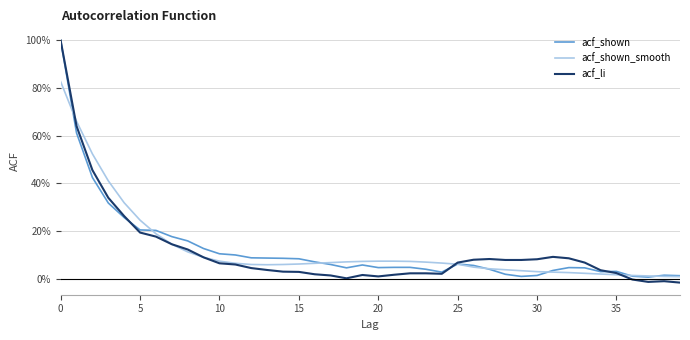

What is the greatest value displayed?

1.0